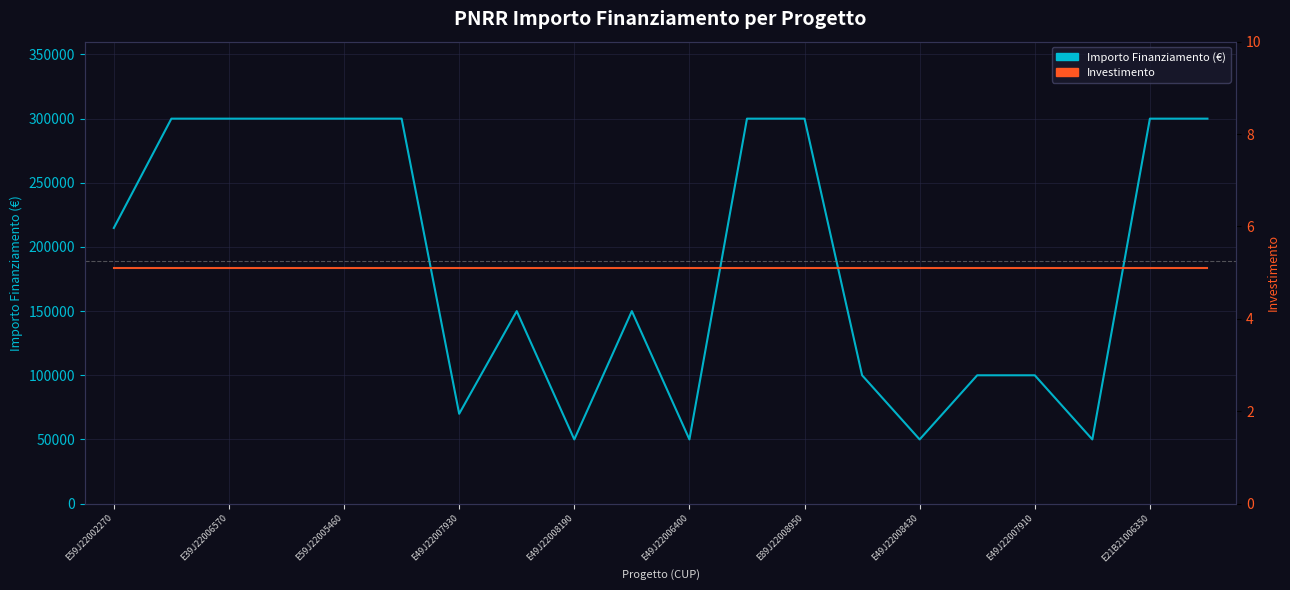

Between E49J22008190 and 15, which series saw the biggest shift?

Importo Finanziamento (€)